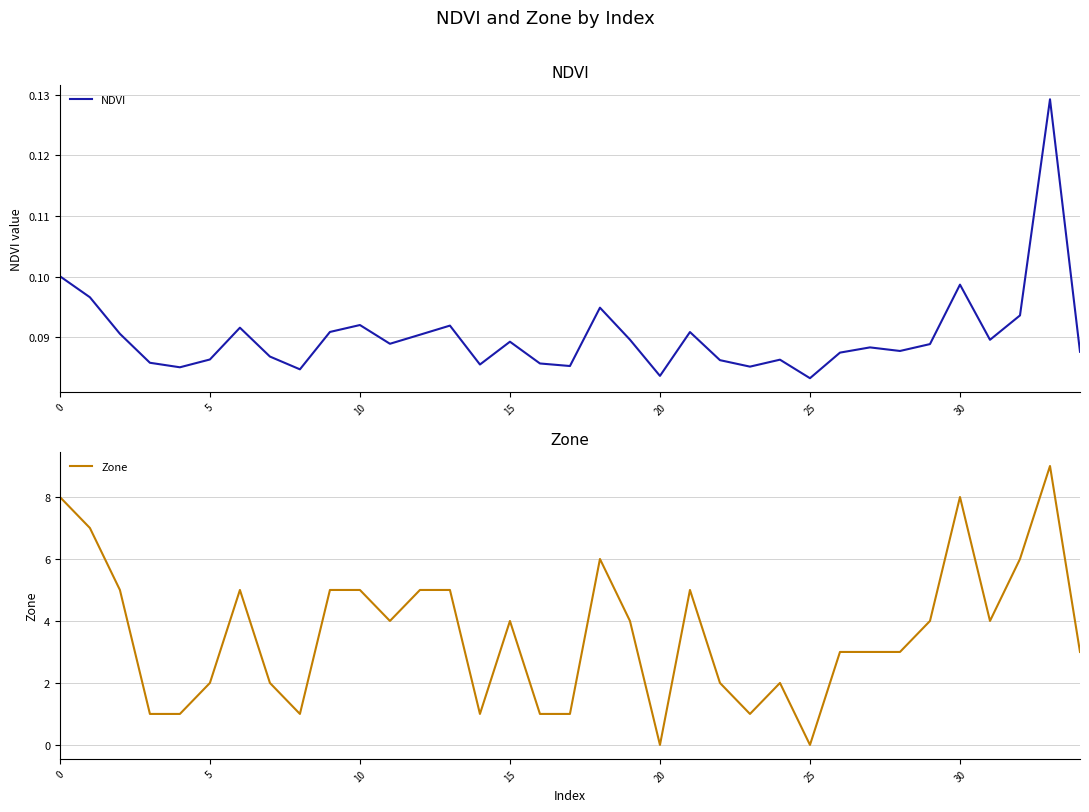

What is the difference between the maximum and minimum values in the Zone series?

9